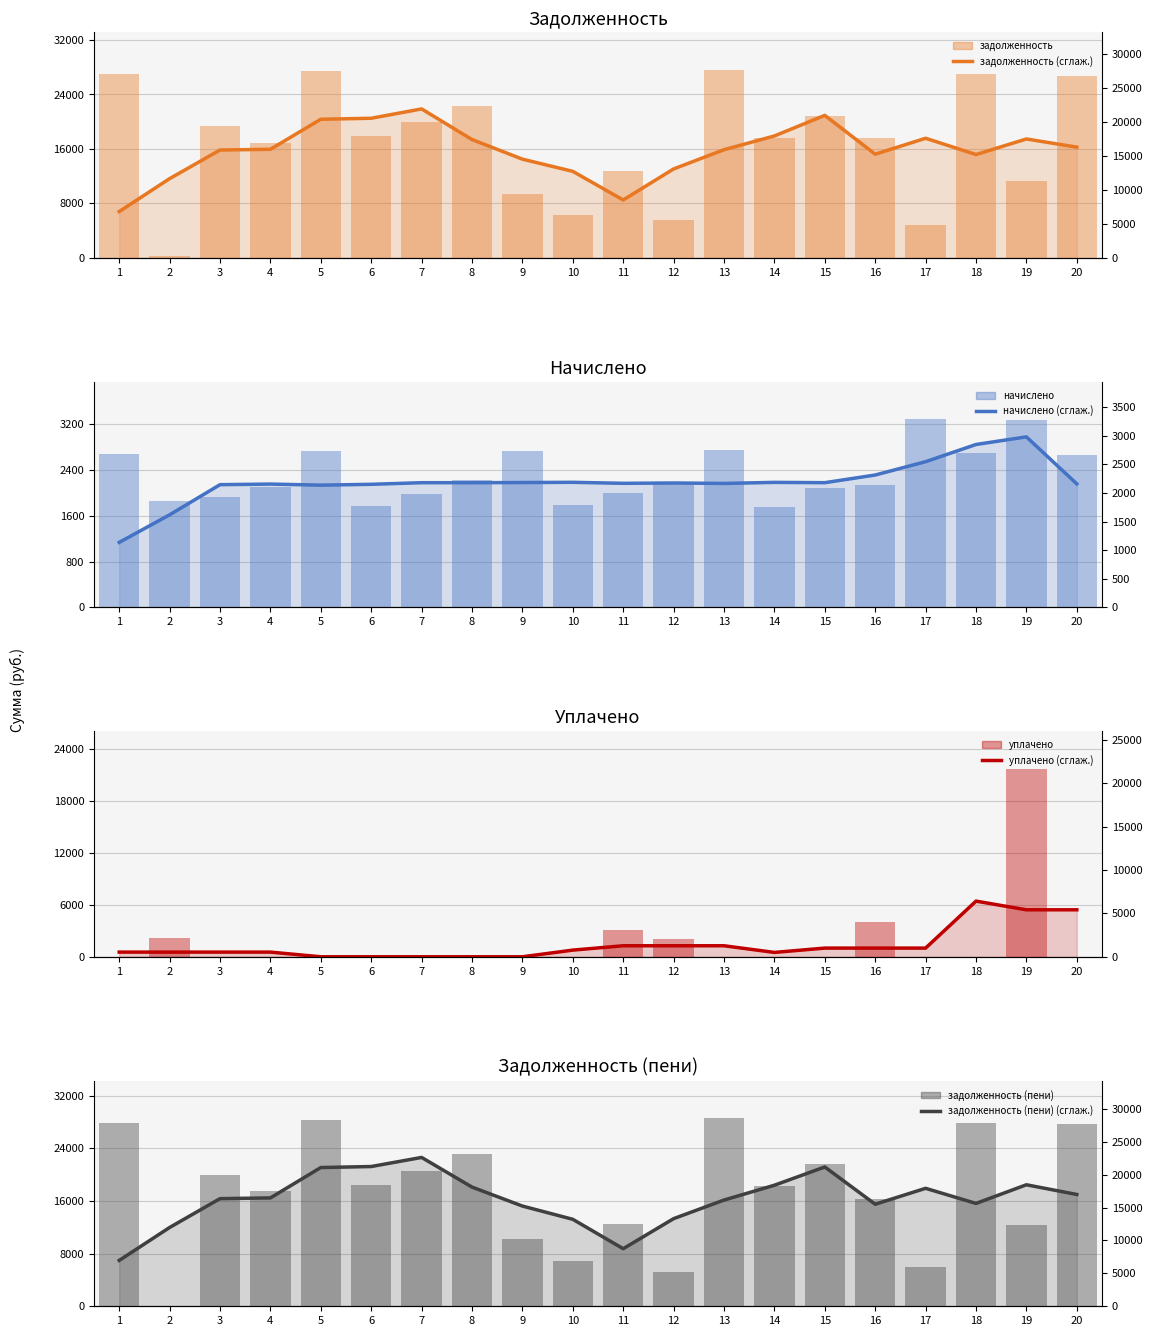

Between 2 and 20, which series saw the biggest shift?

задолженность (пени)